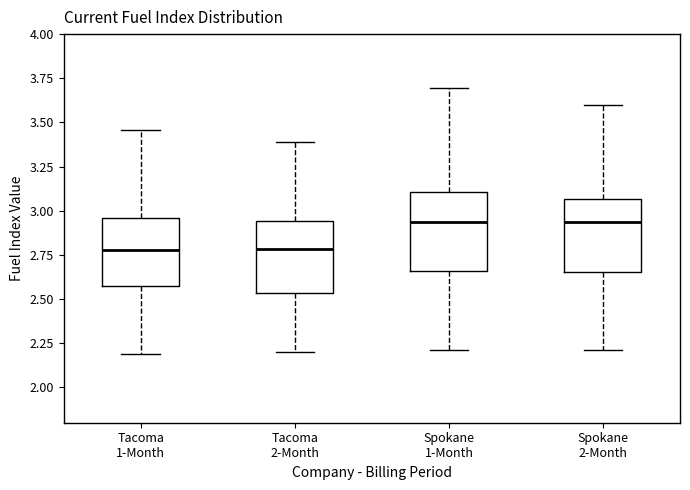

Where does the upper whisker of the box for Tacoma 2-Month end on the y-axis? The values are not printed on the chart, so give them approximately, as read against the axis.

3.40